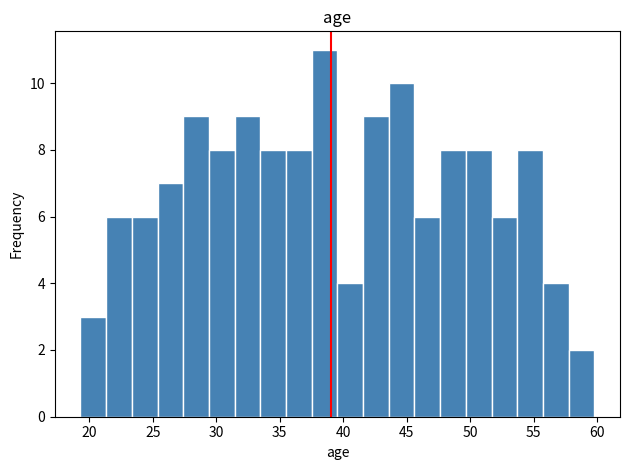

Reading left to right, list every bar in this chart as the range it spans on the x-axis followed by its height. Neither the bar edges nor the heights are printed on the chart, so give them approximately, as read against the axes.

19.5 to 21.5: 3
21.5 to 23.5: 6
23.5 to 25.5: 6
25.5 to 27.5: 7
27.5 to 29.5: 9
29.5 to 31.5: 8
31.5 to 33.5: 9
33.5 to 35.5: 8
35.5 to 37.5: 8
37.5 to 39.5: 11
39.5 to 41.5: 4
41.5 to 43.5: 9
43.5 to 45.5: 10
45.5 to 47.5: 6
47.5 to 49.5: 8
49.5 to 51.5: 8
51.5 to 53.5: 6
53.5 to 55.5: 8
55.5 to 57.5: 4
57.5 to 60.0: 2